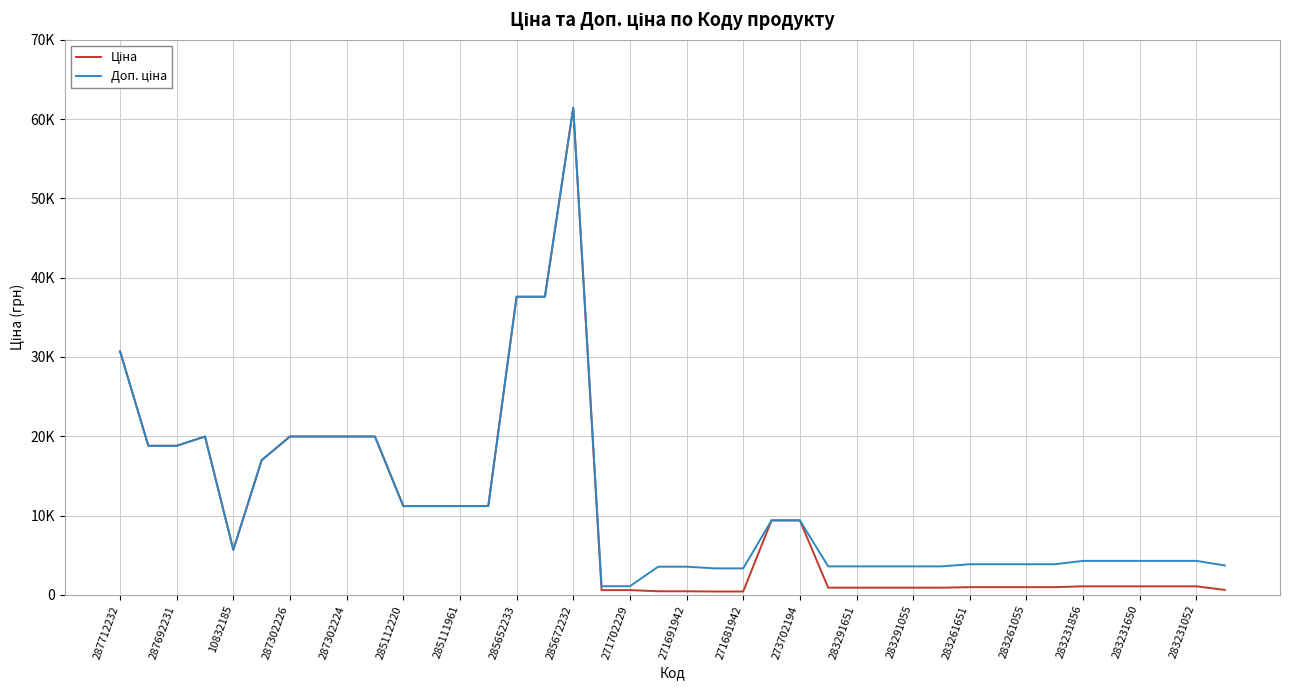

Is this an area chart (filled region under the line)?

No